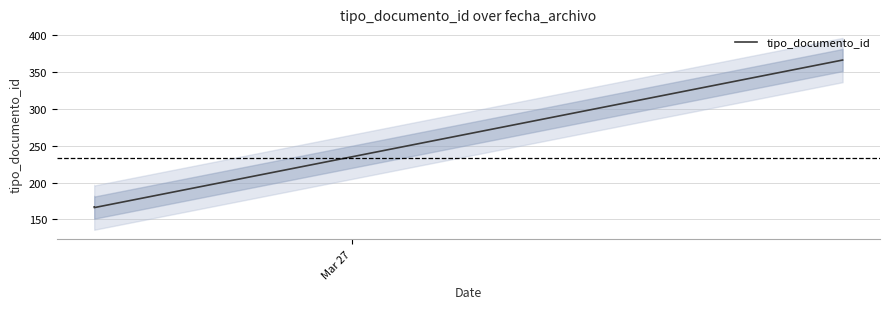

What is the lowest value of the tipo_documento_id series?

166